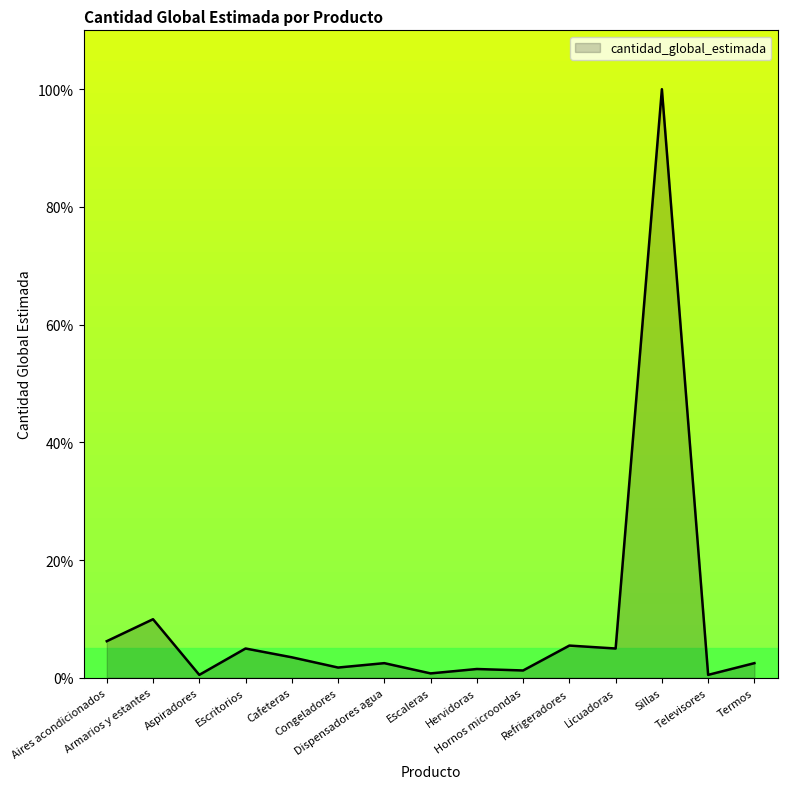

The chart shows a value of 1.4 at Aires acondicionados. True or false?

False